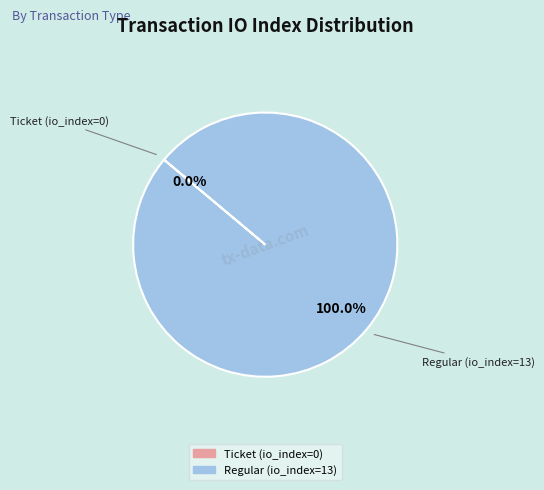

To the nearest percent, what is the average slice percentage?

50%